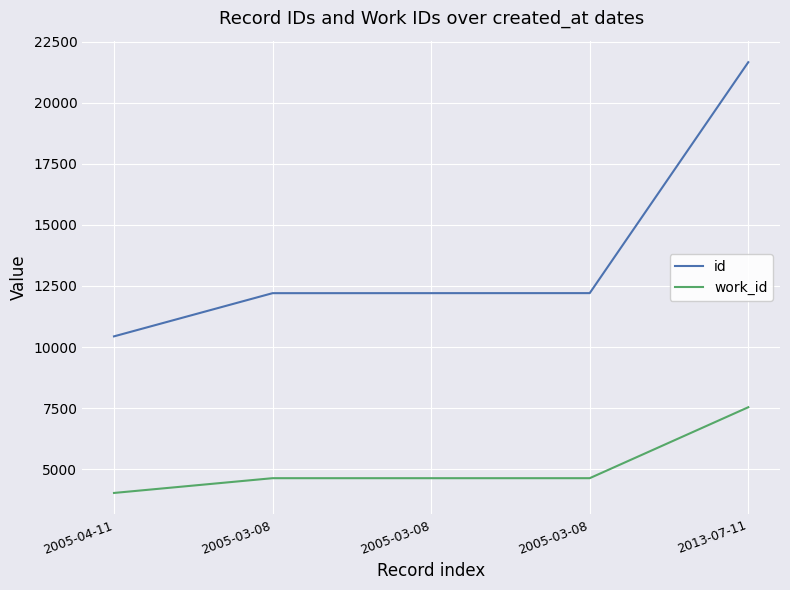

Rank the categories by work_id value from highest to lowest.

2013-07-11, 2005-03-08, 2005-03-08, 2005-03-08, 2005-04-11